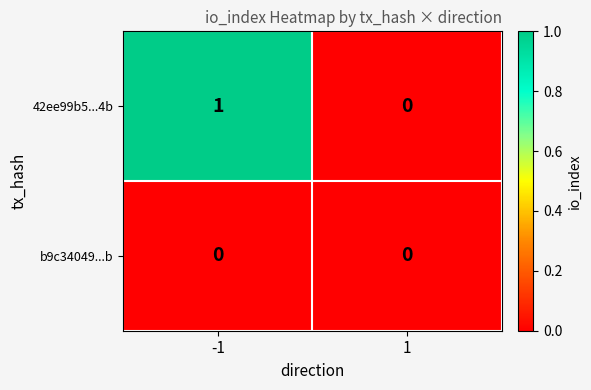

The 42ee99b5...4b series shows 2 at -1. True or false?

False